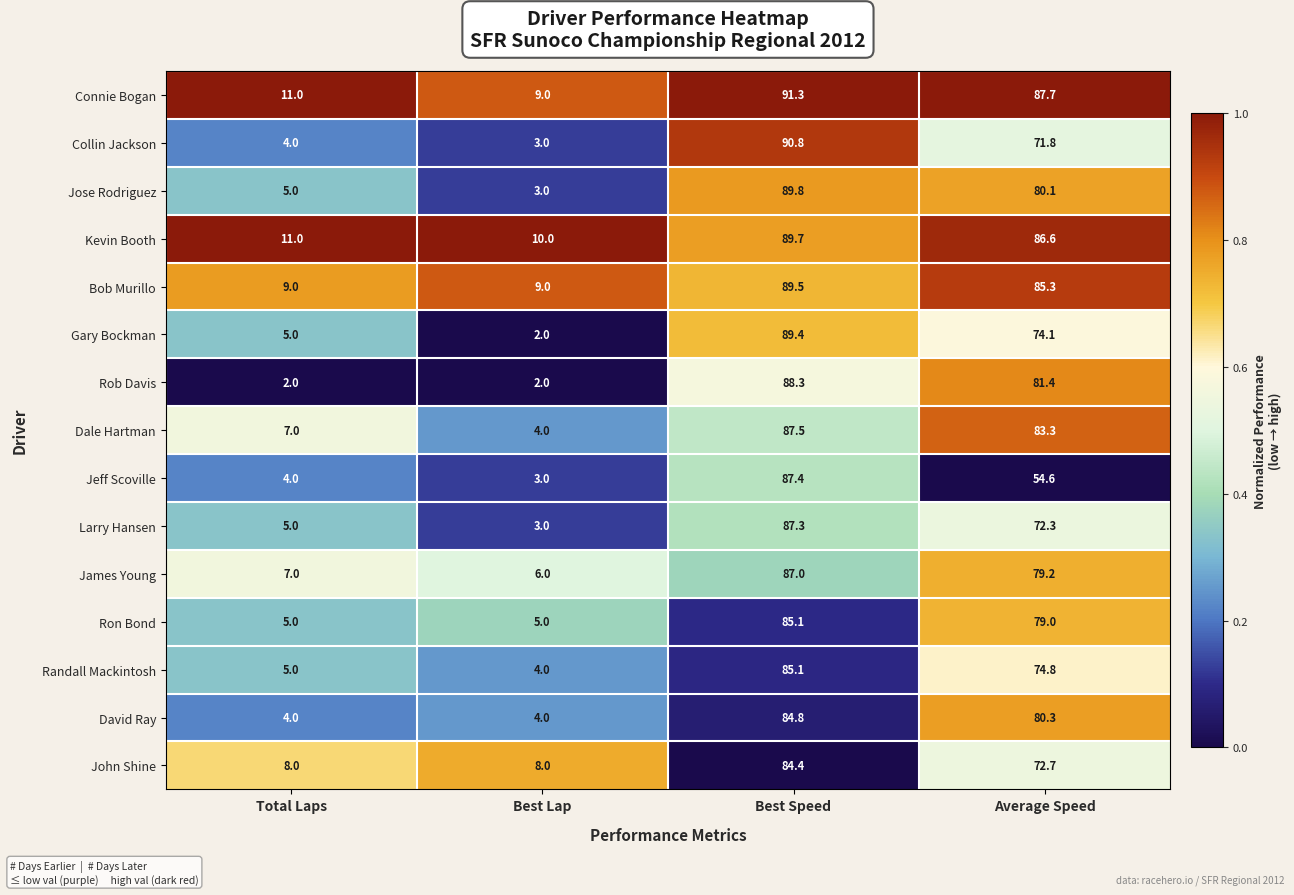

What is the maximum value shown in the chart?

91.3